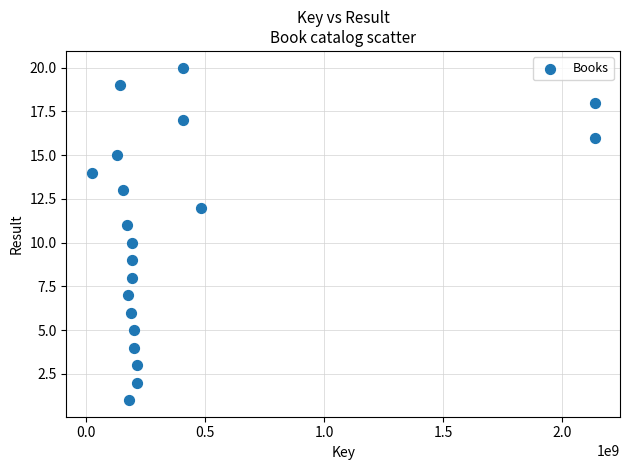

What is the range of Y values (max minus min)?

19